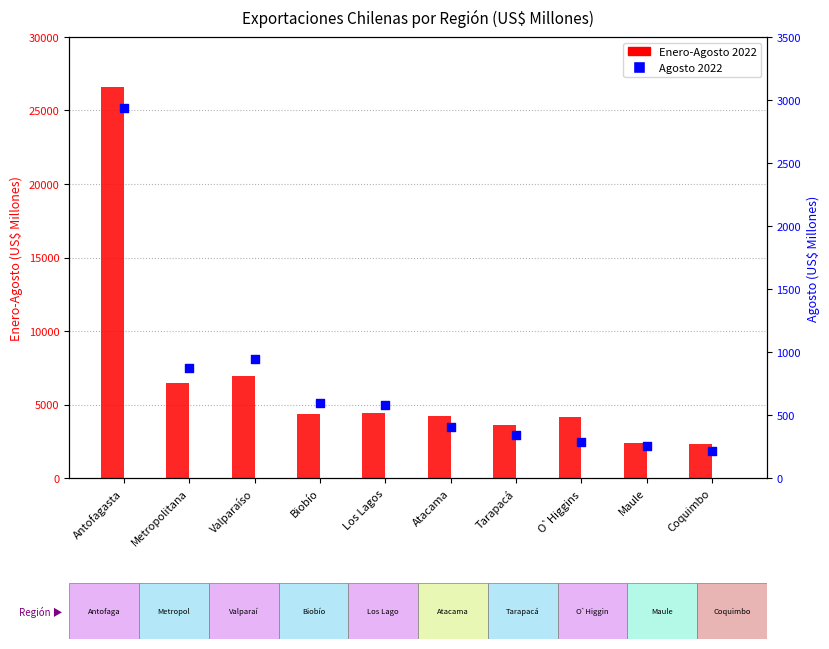

At how many categories does at least one series exceed 12500?

1